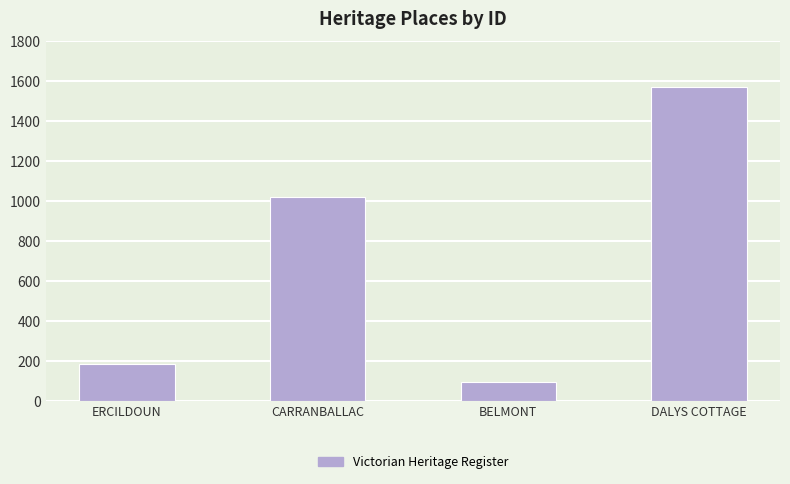

What is the difference between the values at ERCILDOUN and BELMONT?

89